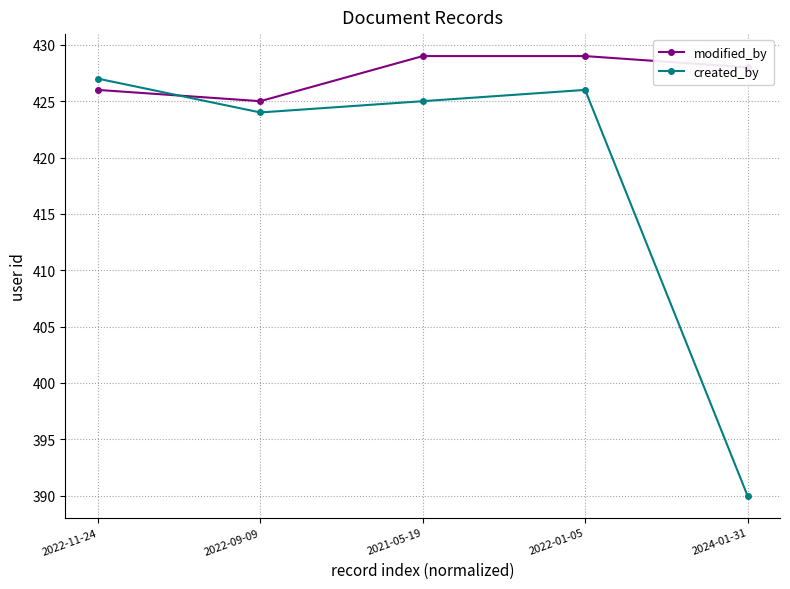

What is the label of the 1st point from the right?

2024-01-31